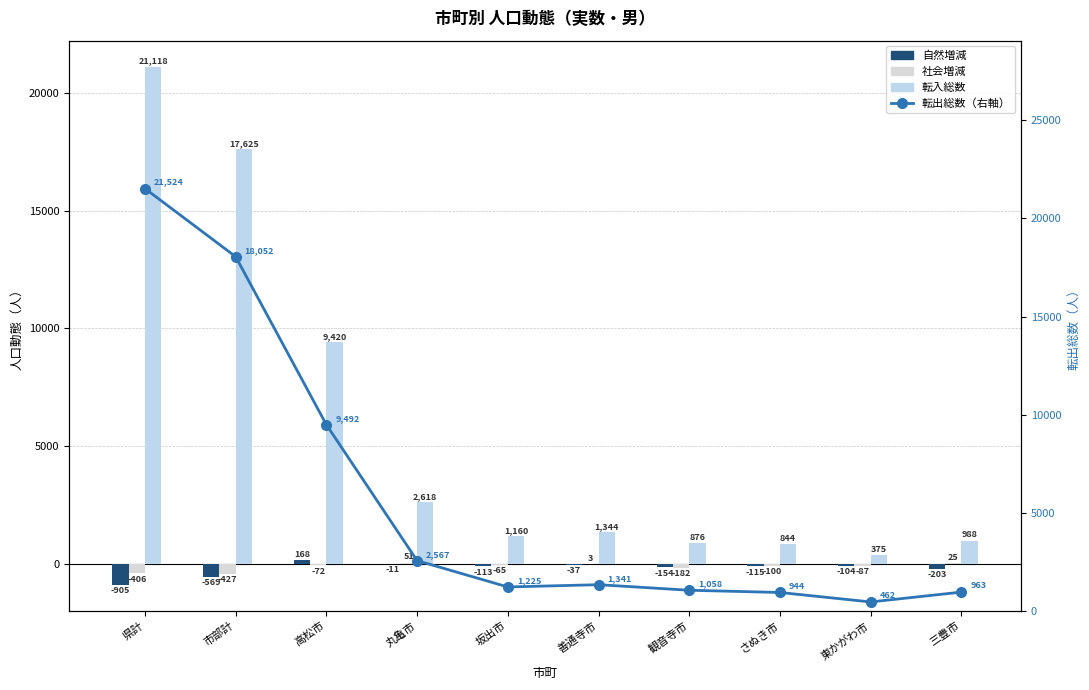

What is the spread (max minus min) of values at 東かがわ市?

566